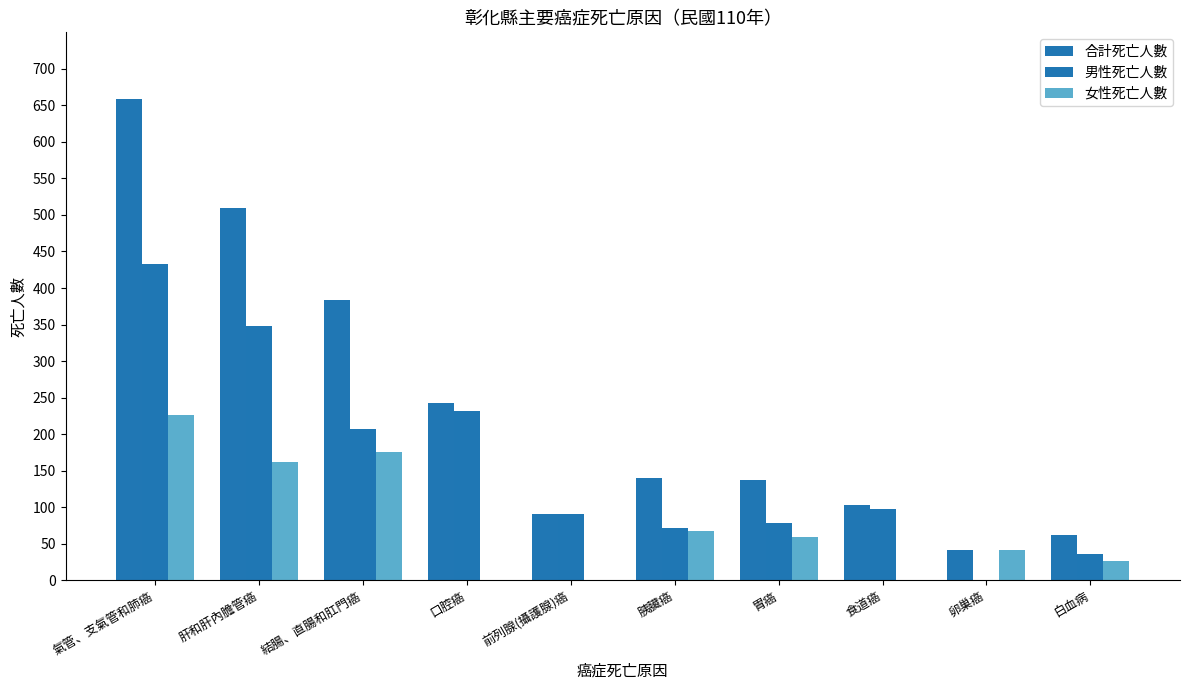

Rank the series by their maximum value, from lowest to highest.

女性死亡人數, 男性死亡人數, 合計死亡人數